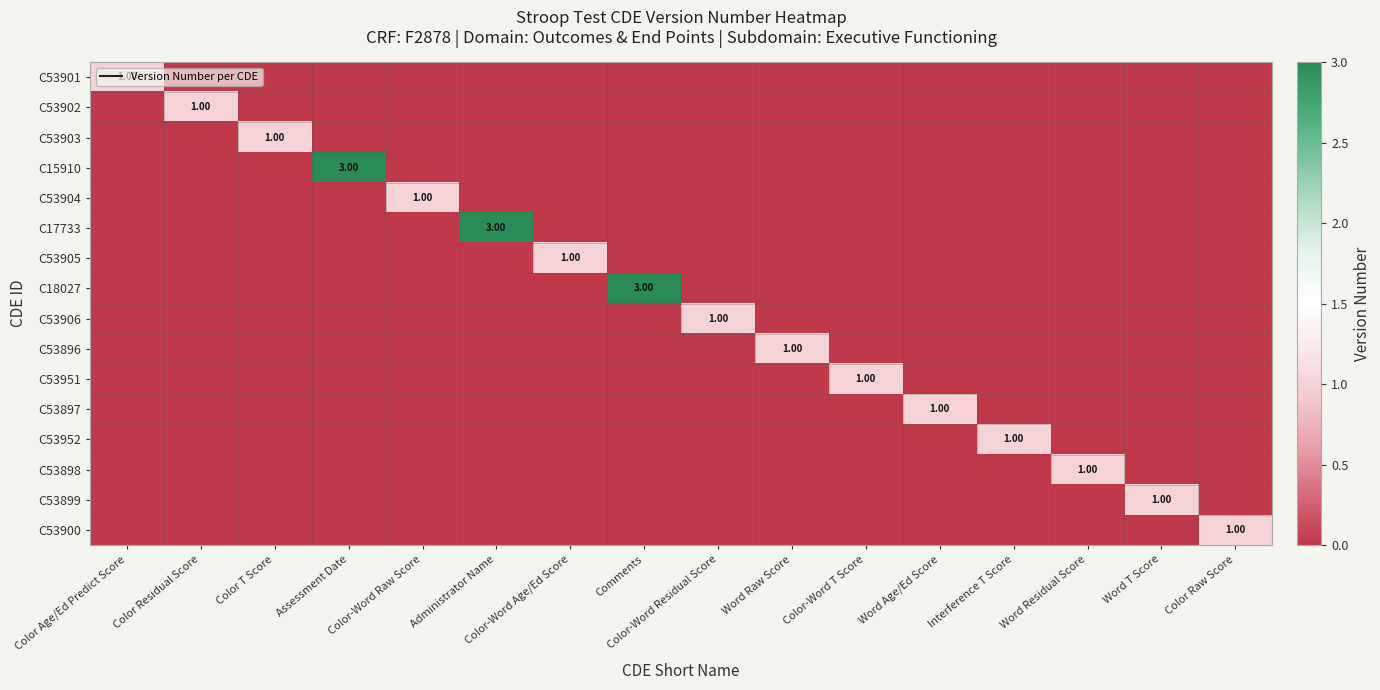

Which category has the highest value in the C53896 series?

Word Raw Score